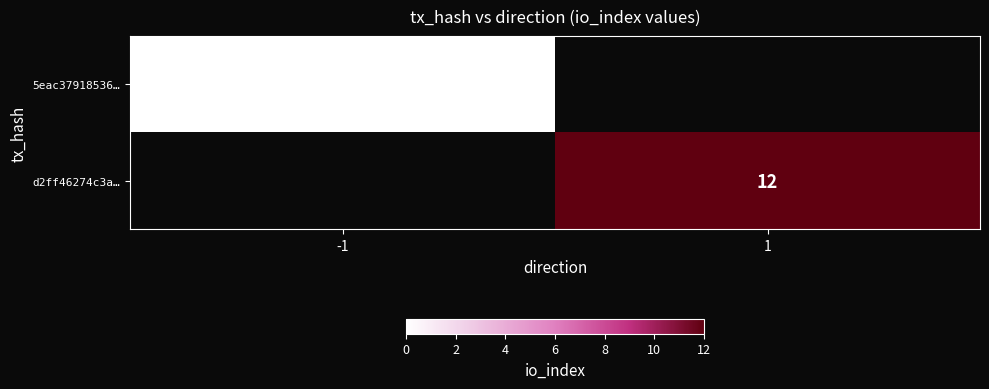

The d2ff46274c3a… series shows 4 at 1. True or false?

False